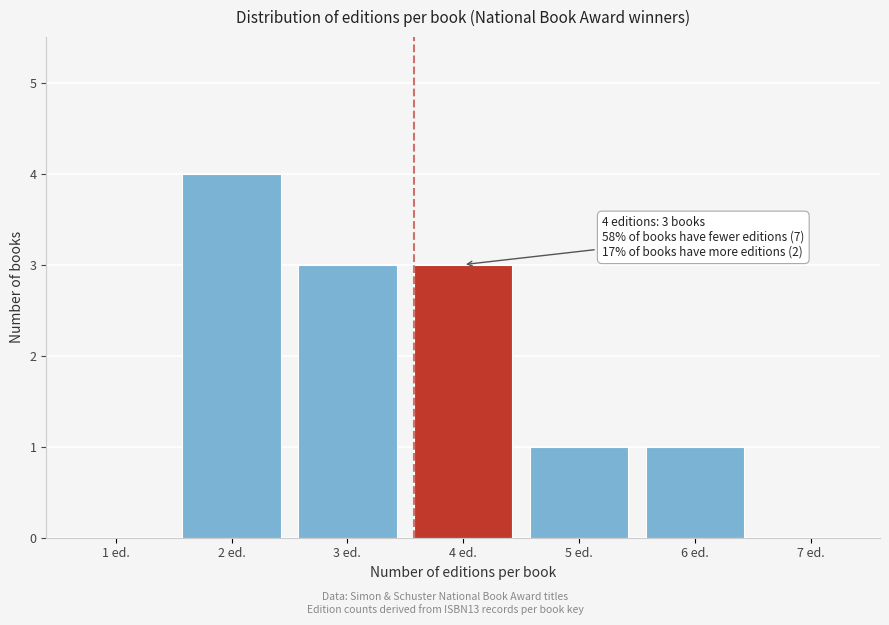

Reading right to left, extract all data points from this chart.

7 ed.=0	6 ed.=1	5 ed.=1	4 ed.=3	3 ed.=3	2 ed.=4	1 ed.=0